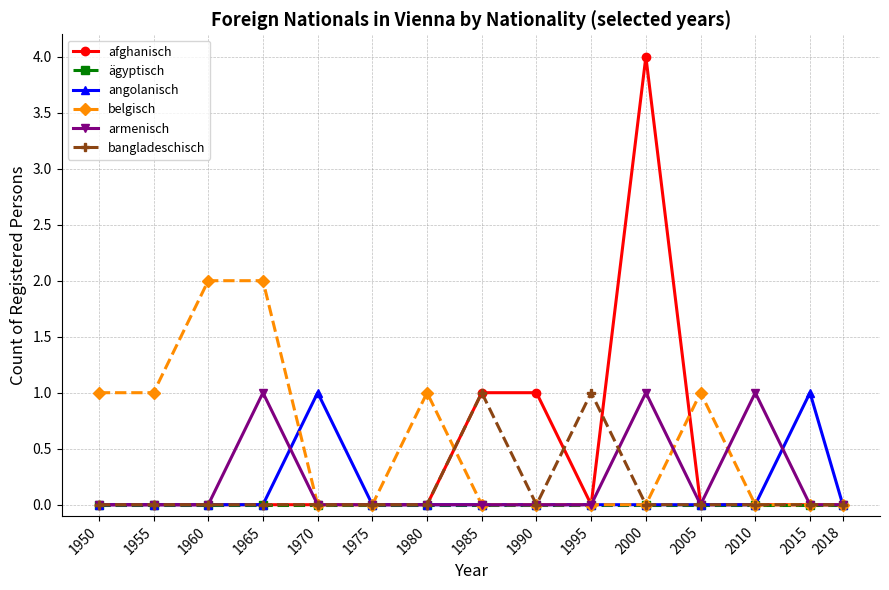

Reading right to left, extract all data points from this chart.

afghanisch: 2018=0	2015=0	2010=0	2005=0	2000=4	1995=0	1990=1	1985=1	1980=0	1975=0	1970=0	1965=0	1960=0	1955=0	1950=0
ägyptisch: 2018=0	2015=0	2010=0	2005=0	2000=0	1995=0	1990=0	1985=0	1980=0	1975=0	1970=0	1965=0	1960=0	1955=0	1950=0
angolanisch: 2018=0	2015=1	2010=0	2005=0	2000=0	1995=0	1990=0	1985=0	1980=0	1975=0	1970=1	1965=0	1960=0	1955=0	1950=0
belgisch: 2018=0	2015=0	2010=0	2005=1	2000=0	1995=0	1990=0	1985=0	1980=1	1975=0	1970=0	1965=2	1960=2	1955=1	1950=1
armenisch: 2018=0	2015=0	2010=1	2005=0	2000=1	1995=0	1990=0	1985=0	1980=0	1975=0	1970=0	1965=1	1960=0	1955=0	1950=0
bangladeschisch: 2018=0	2015=0	2010=0	2005=0	2000=0	1995=1	1990=0	1985=1	1980=0	1975=0	1970=0	1965=0	1960=0	1955=0	1950=0